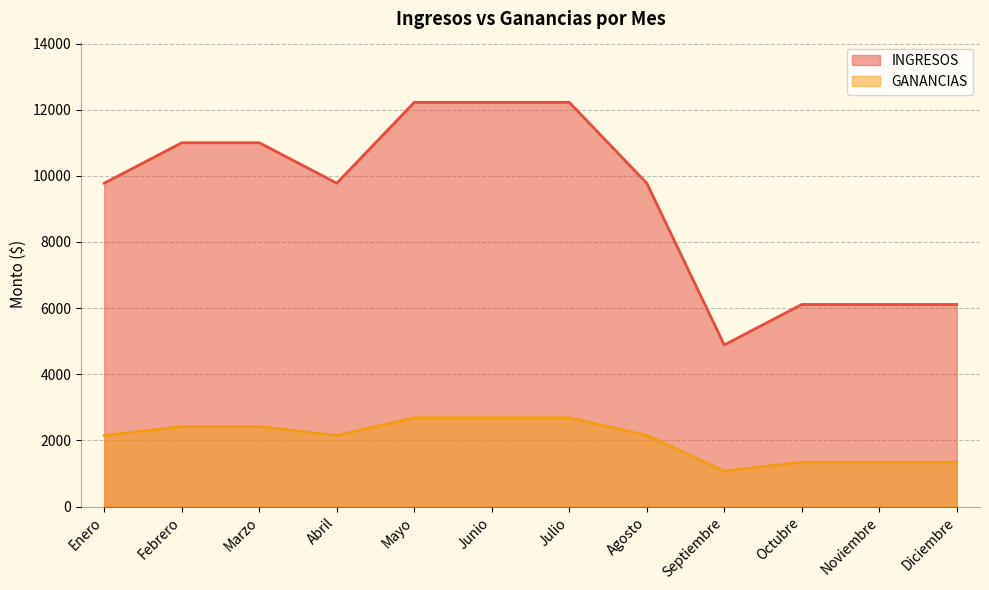

How many lines are shown in the chart?

2